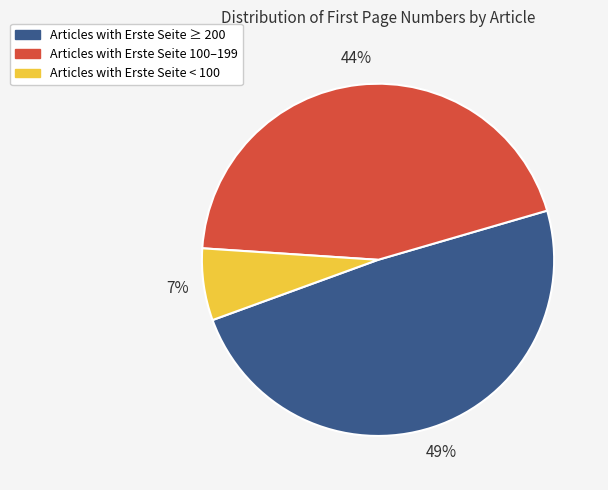

To the nearest percent, what is the average slice percentage?

33%